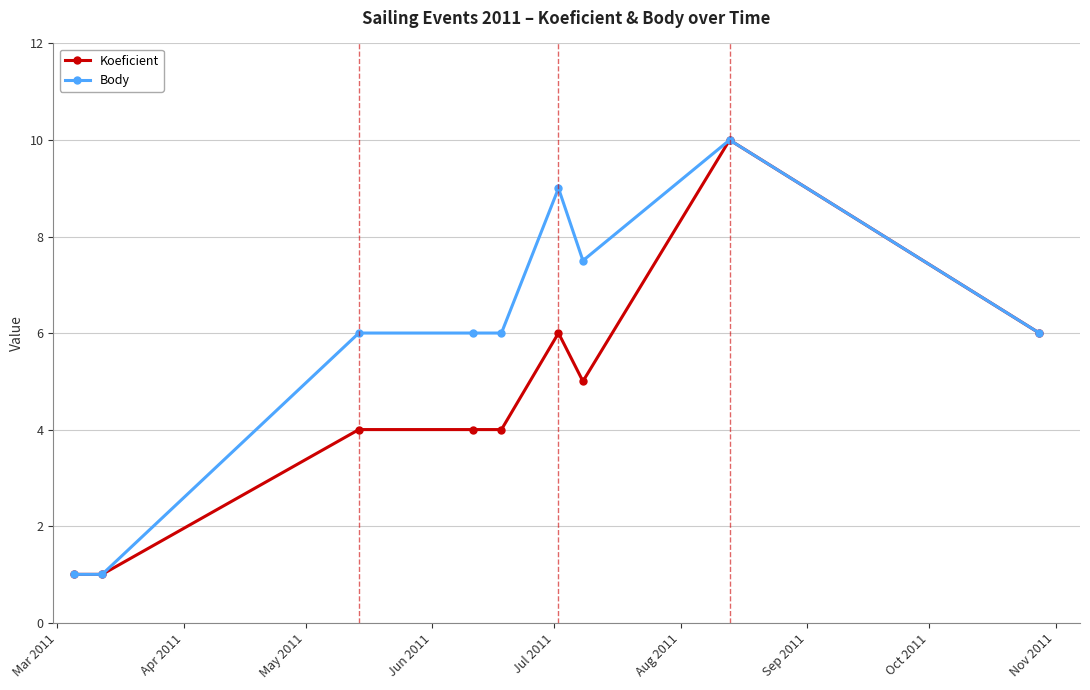

Rank the series by their average value, from lowest to highest.

Koeficient, Body